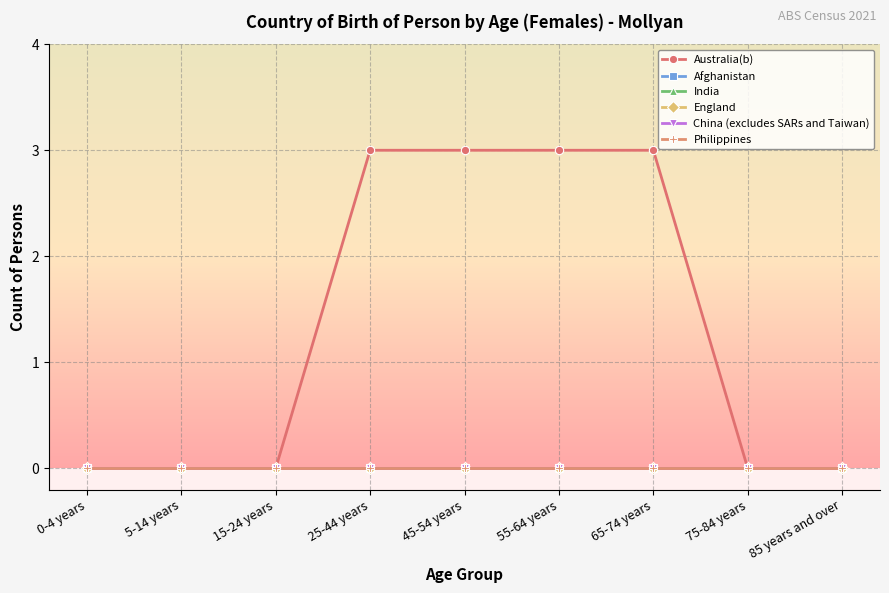

Does the chart display data point markers on the line(s)?

Yes